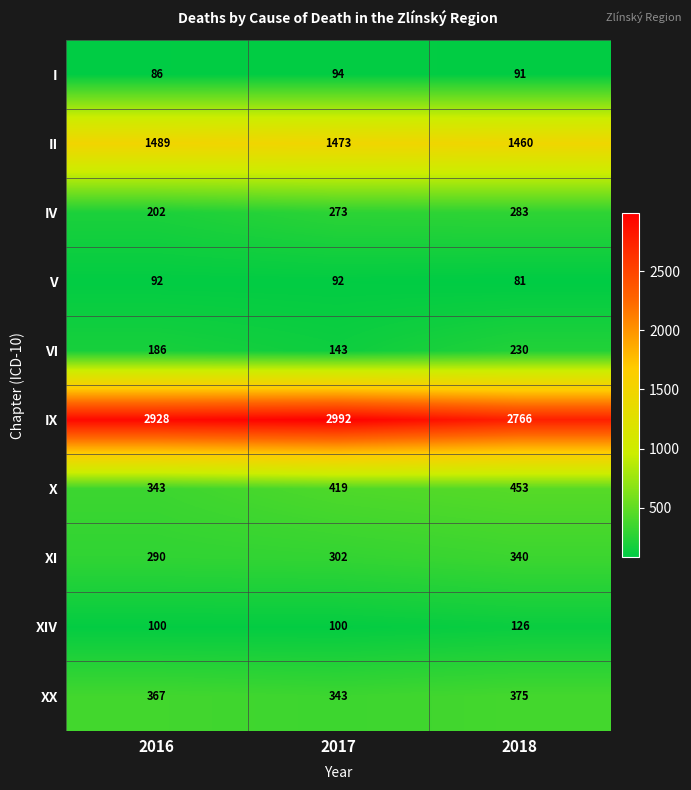

How many series are shown in this chart?

10